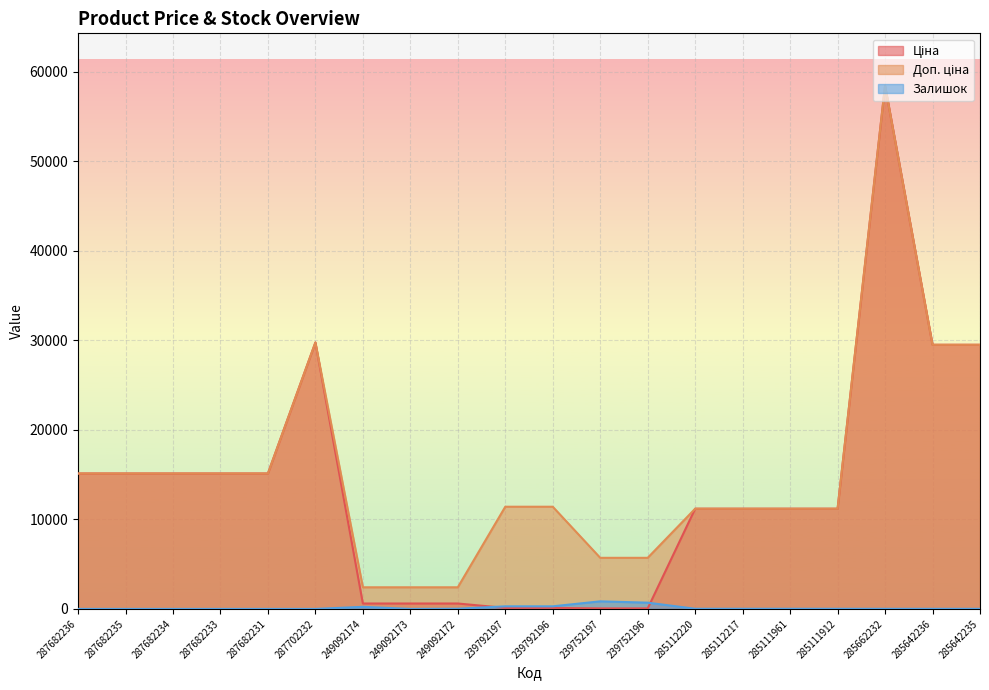

Where is the first local maximum for Ціна?

287702232